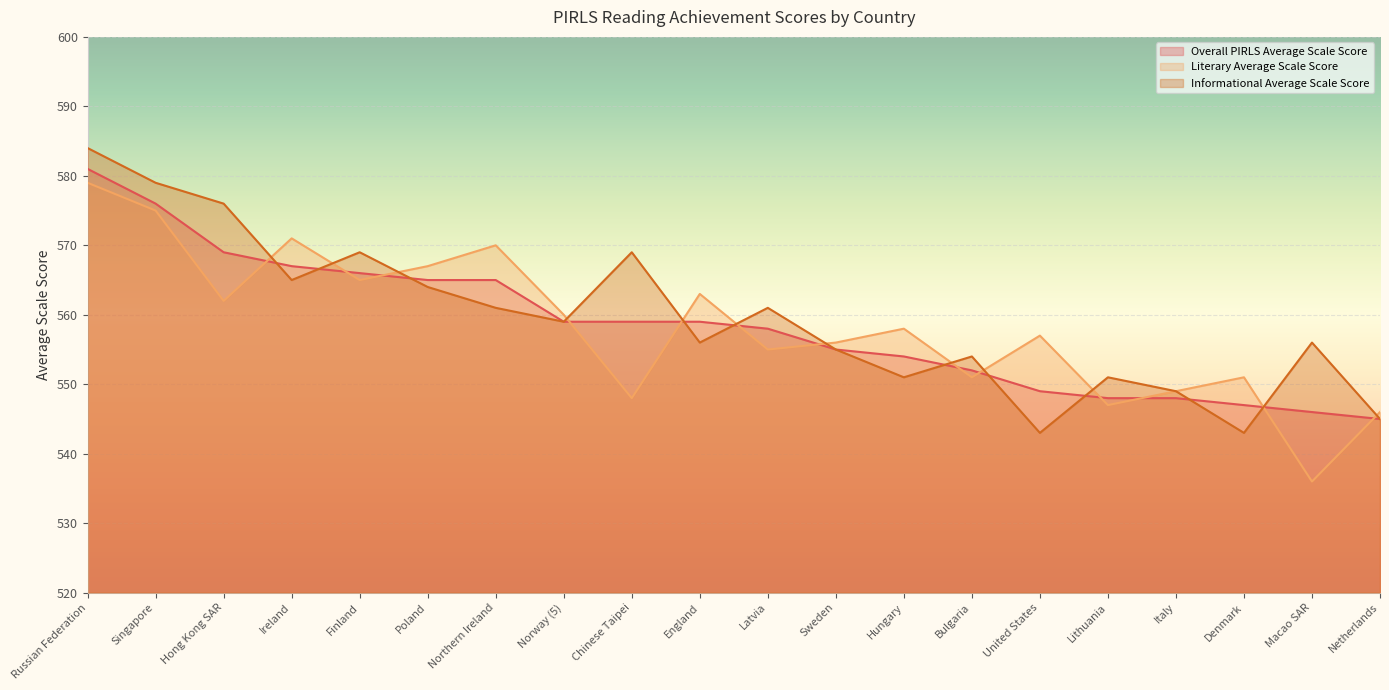

At Ireland, list the series in order from smallest to largest.

Informational Average Scale Score, Overall PIRLS Average Scale Score, Literary Average Scale Score